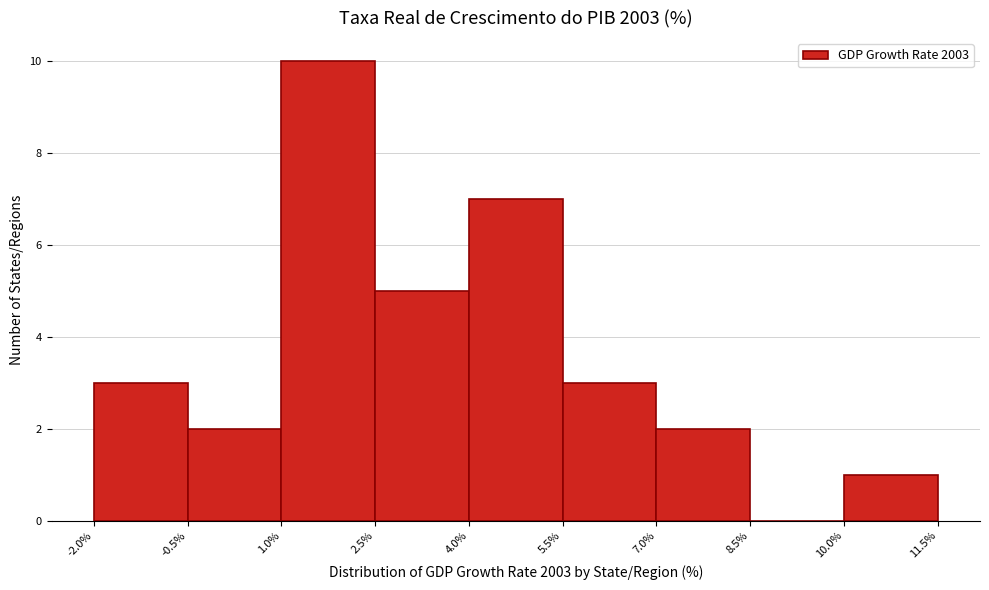

Over which range of the x-axis is the bar tallest?

1.0% to 2.5%